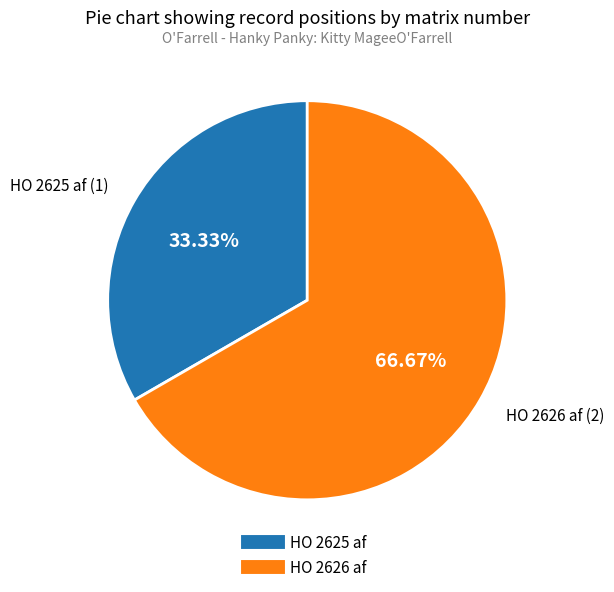

To the nearest percent, what portion does HO 2625 af represent?

33%